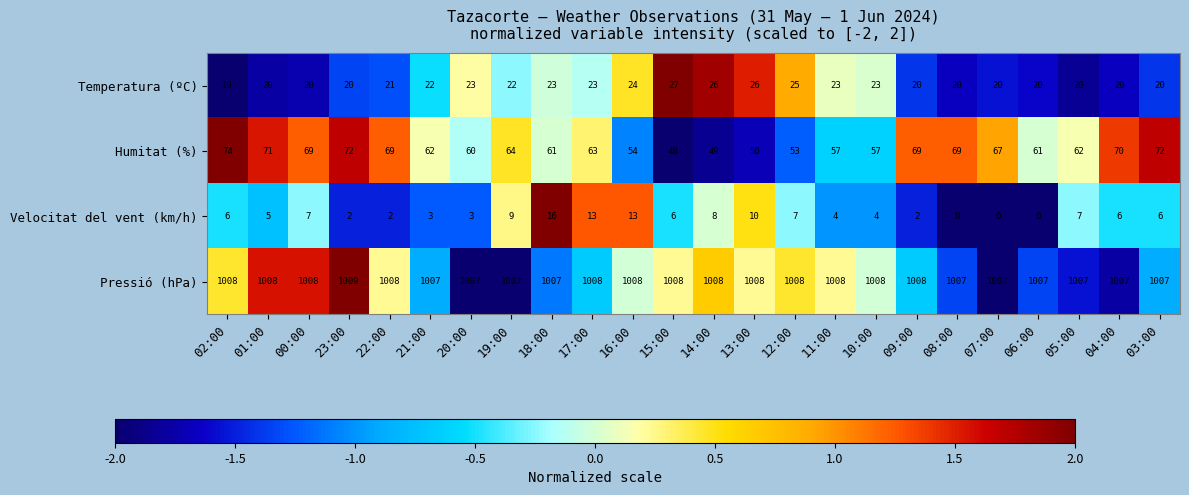

What is the sum of all Pressió (hPa) values?

24183